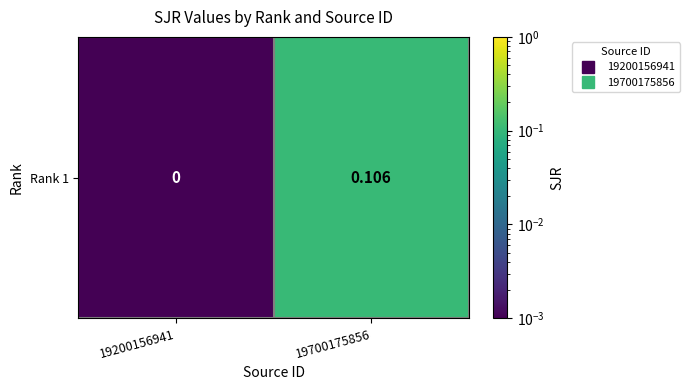

The chart shows a value of 0.1 at 19700175856. True or false?

False